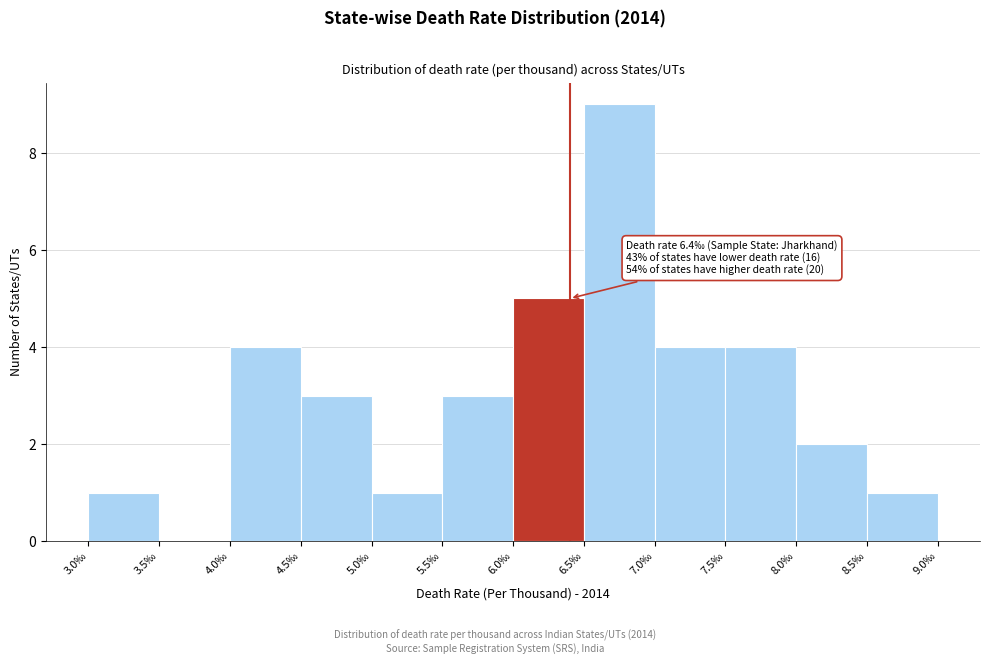

Over which range of the x-axis is the bar tallest?

6.5 to 7.0